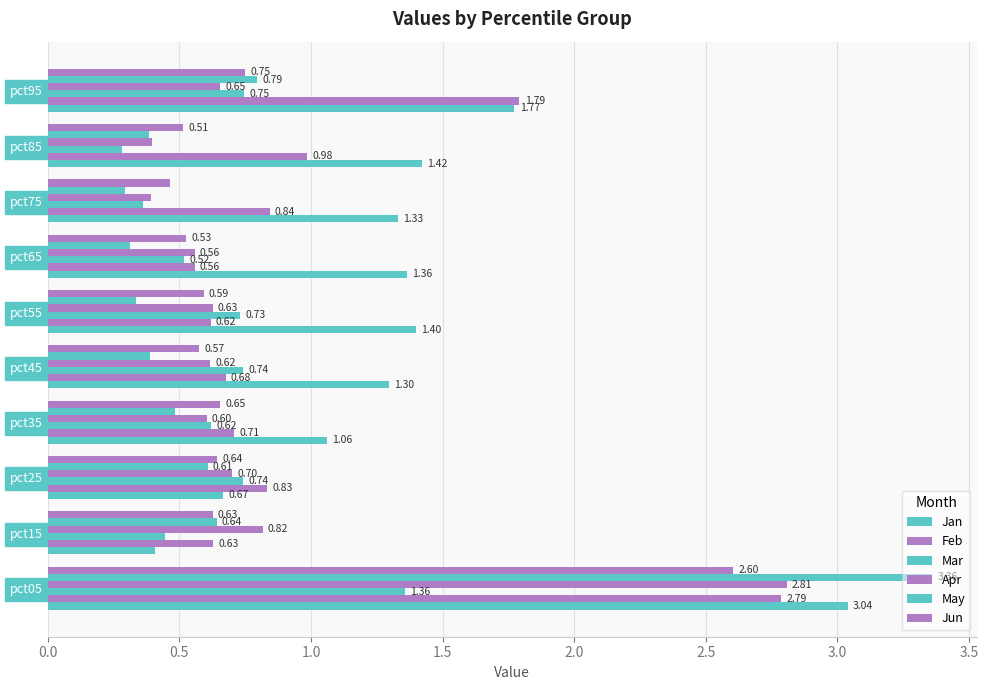

How many values in the Jan series exceed 1?

8